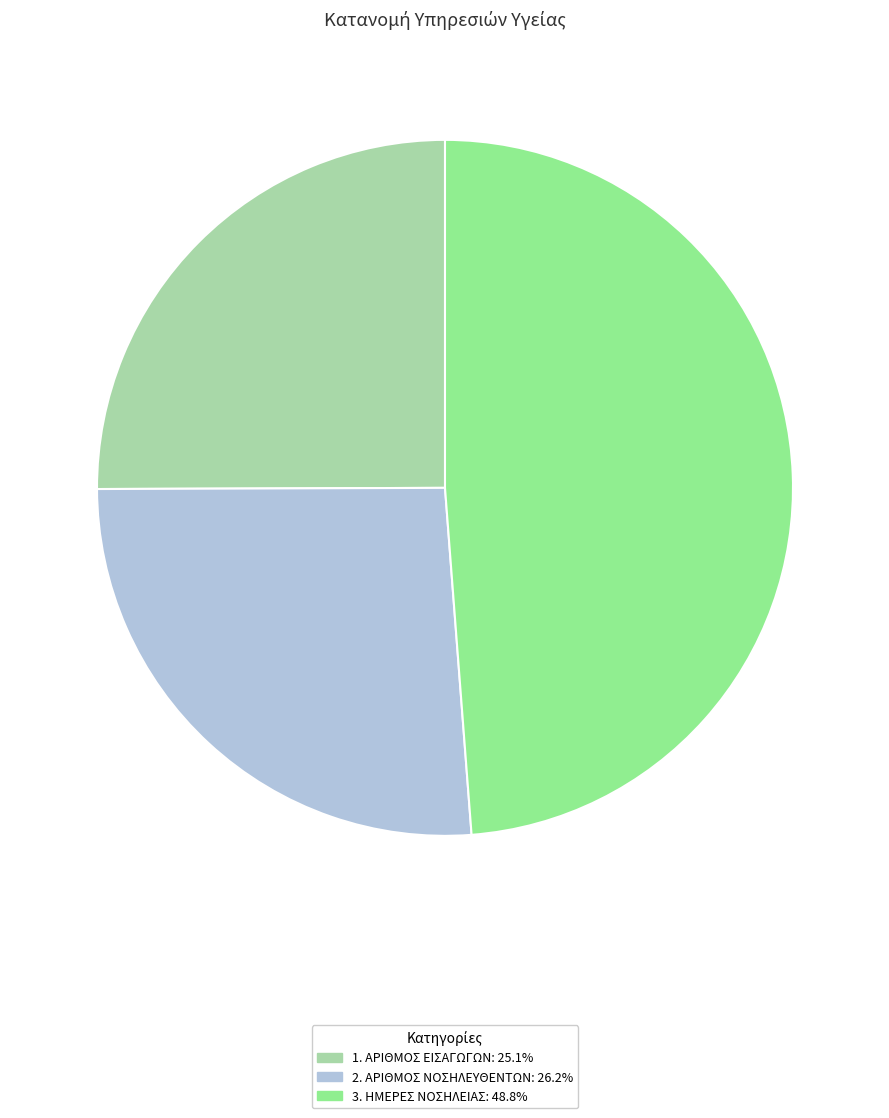

Is it true that 1. ΑΡΙΘΜΟΣ ΕΙΣΑΓΩΓΩΝ is 25% of the pie?

True